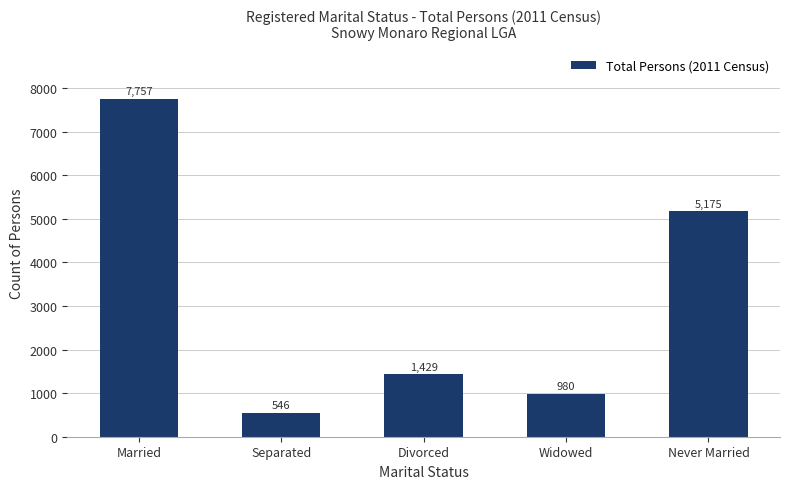

What is the change in value from Widowed to Never Married?

+4195